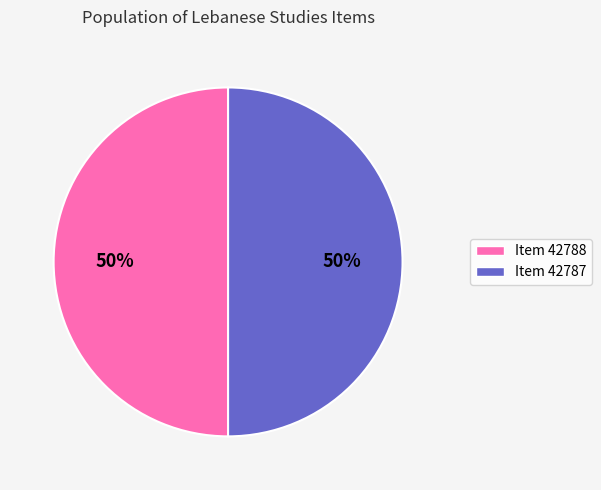

To the nearest percent, what percentage of the pie is Item 42787?

50%